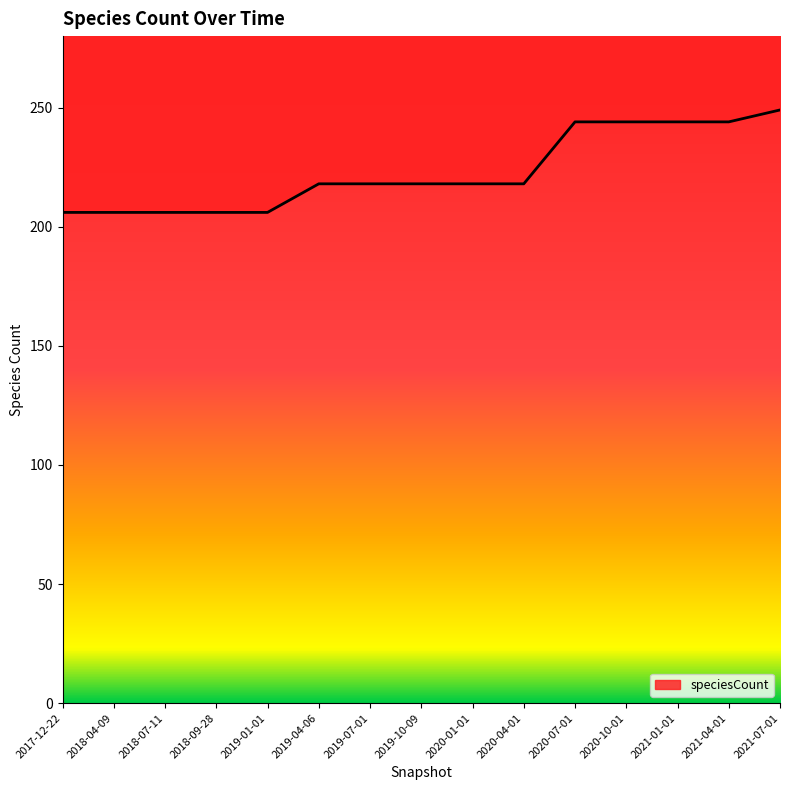

Is it true that the value at 2020-10-01 is 344?

False